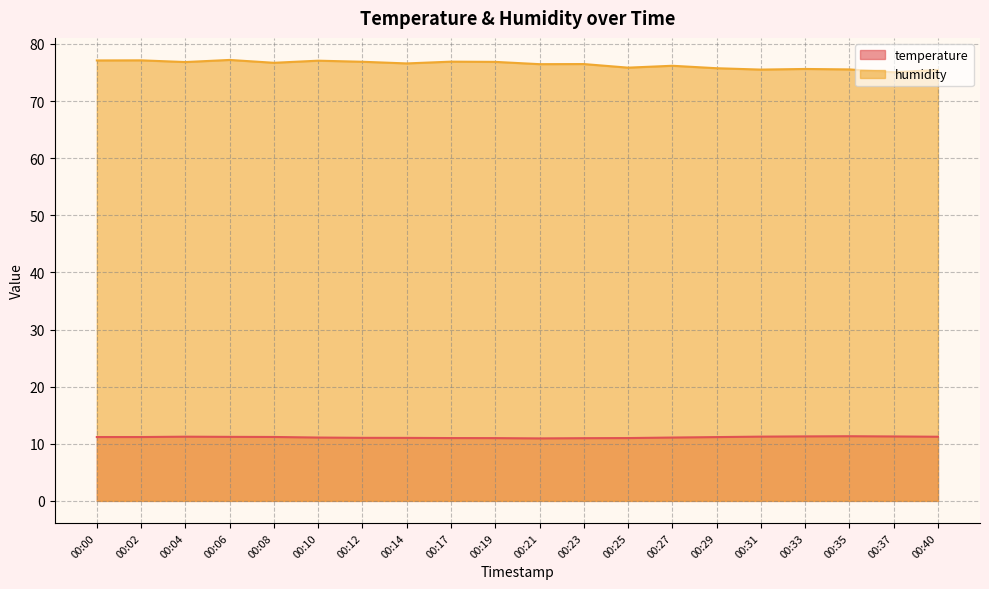

Reading left to right, extract all data points from this chart.

temperature: 00:00=11.2	00:02=11.2	00:04=11.2	00:06=11.2	00:08=11.2	00:10=11.1	00:12=11.0	00:14=11.0	00:17=11.0	00:19=11.0	00:21=10.9	00:23=11.0	00:25=11.0	00:27=11.1	00:29=11.2	00:31=11.2	00:33=11.3	00:35=11.3	00:37=11.3	00:40=11.2
humidity: 00:00=77.1	00:02=77.1	00:04=76.8	00:06=77.2	00:08=76.7	00:10=77.1	00:12=76.9	00:14=76.6	00:17=76.9	00:19=76.9	00:21=76.5	00:23=76.5	00:25=75.8	00:27=76.2	00:29=75.8	00:31=75.5	00:33=75.6	00:35=75.5	00:37=75.0	00:40=75.5